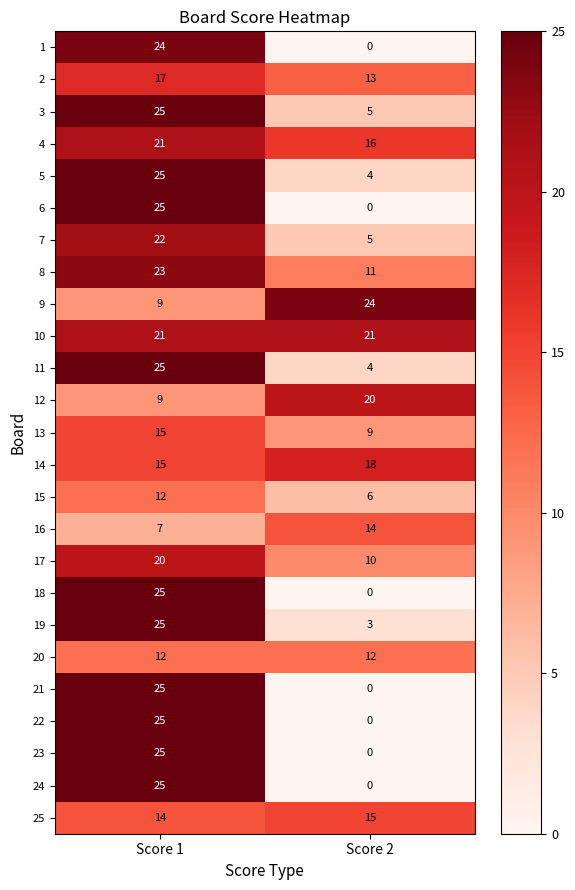

Is the value of 23 at Score 2 greater than the value of 5 at Score 1?

No